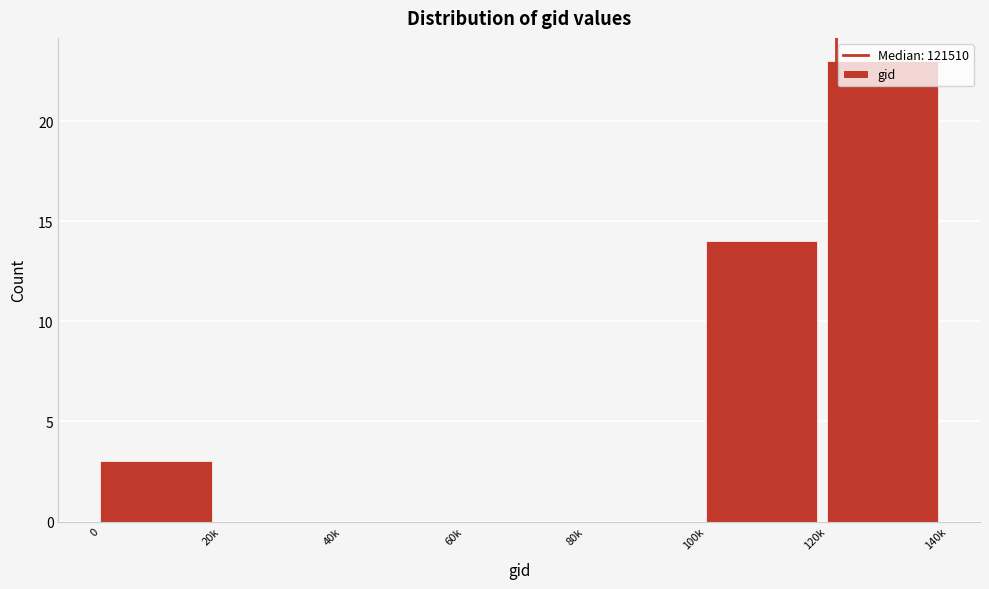

What is the sum of all values?

40